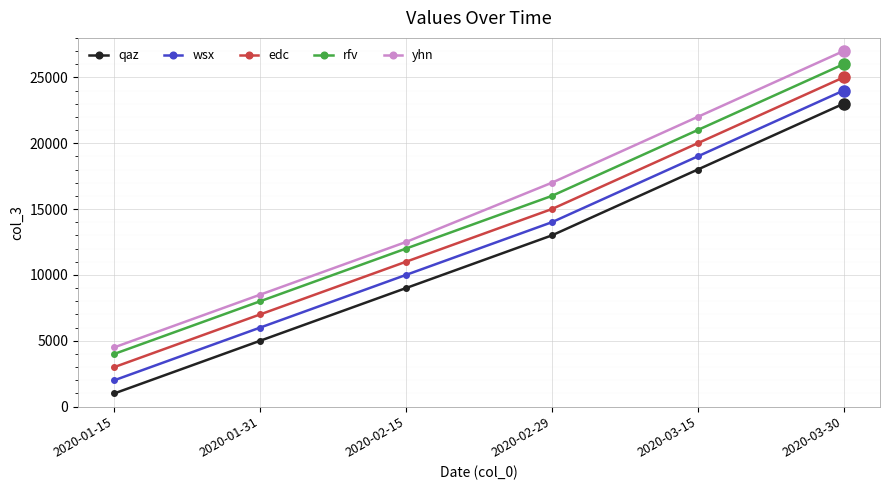

True or false: rfv and qaz intersect in this chart.

False